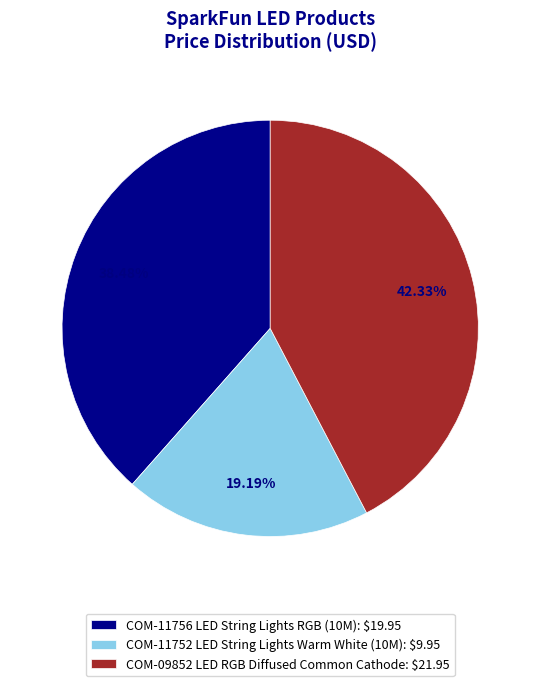

Does COM-11752 LED String Lights Warm White (10M): $9.95 account for over 50% of the chart?

No